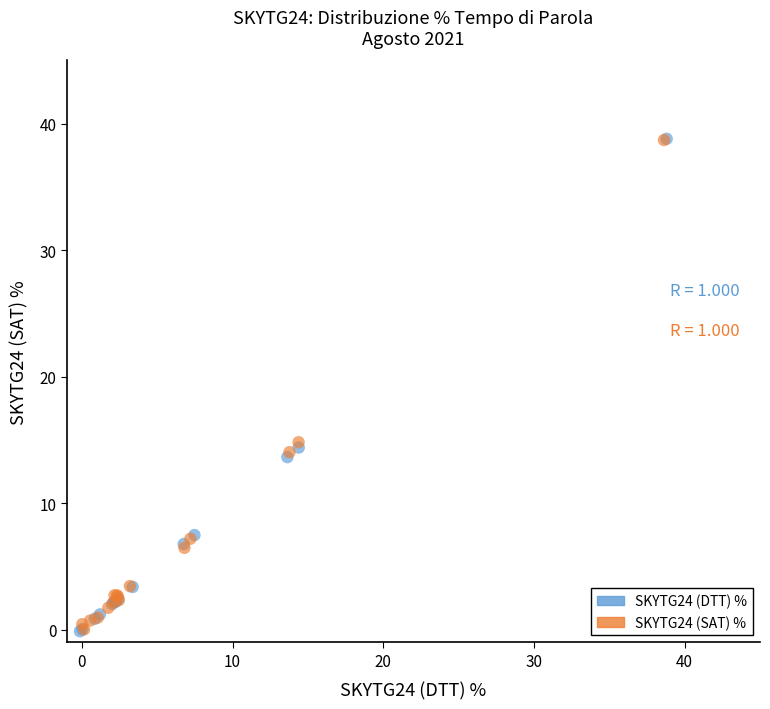

What are all the series names shown in the legend?

SKYTG24 (DTT) %, SKYTG24 (SAT) %